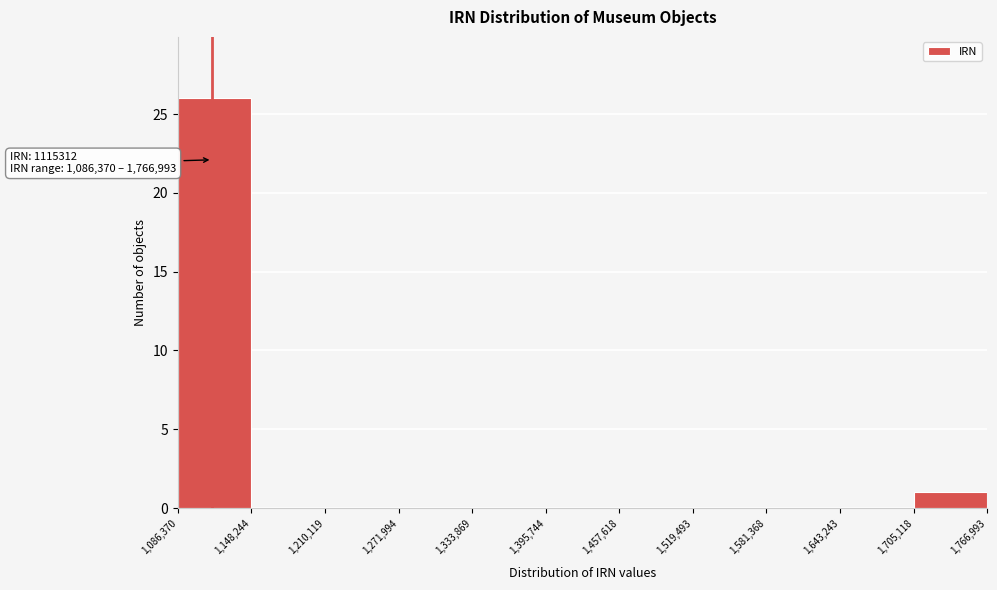

Which range on the x-axis has the tallest bar?

1,086,370 to 1,148,244